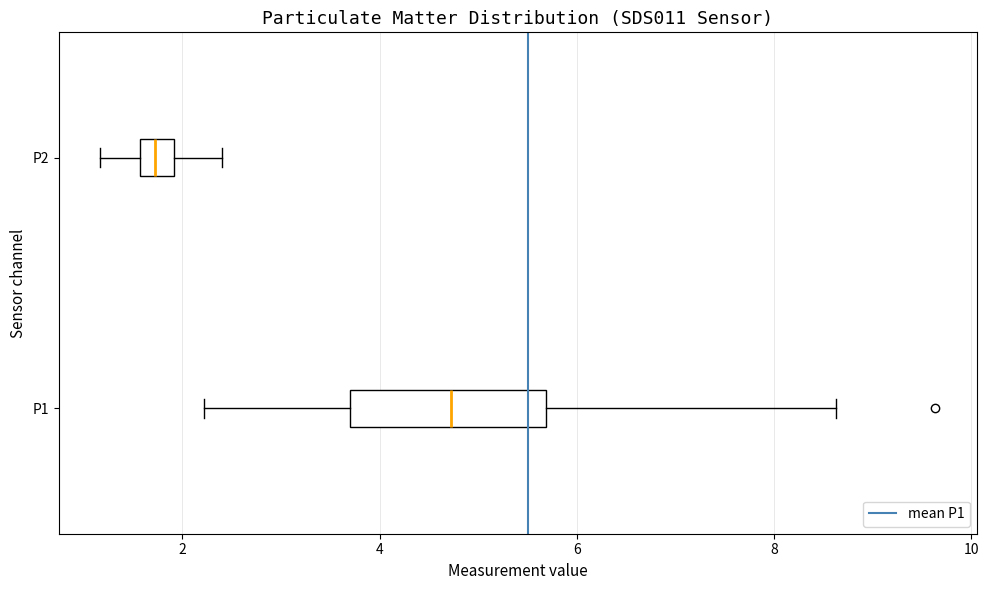

Which box has the furthest to the left median line?

P2